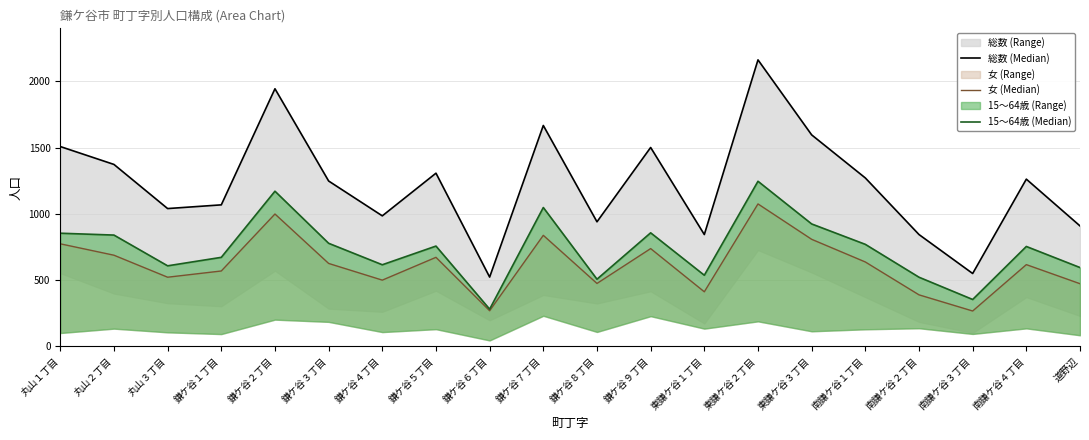

What is the label of the 18th point from the right?

丸山３丁目